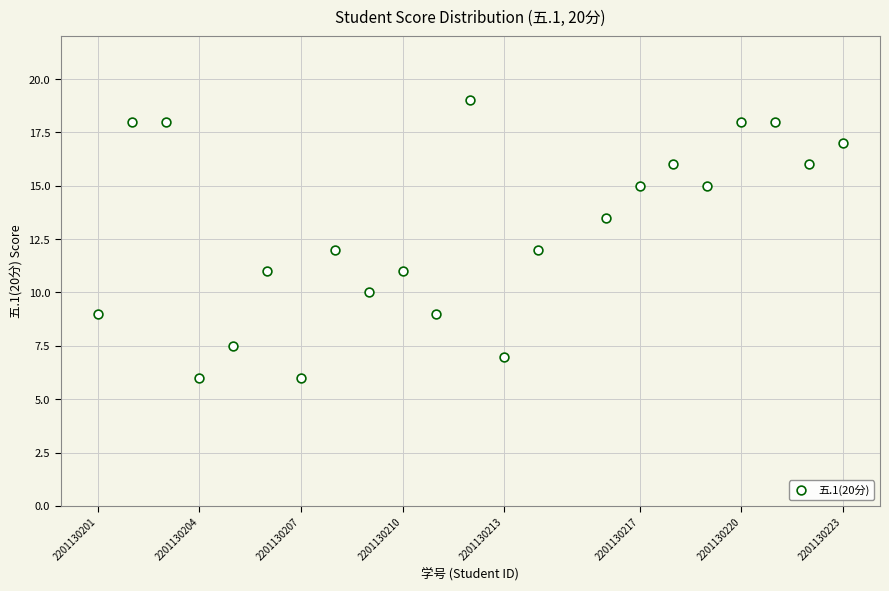

What is the range of X values (max minus min)?

22.0